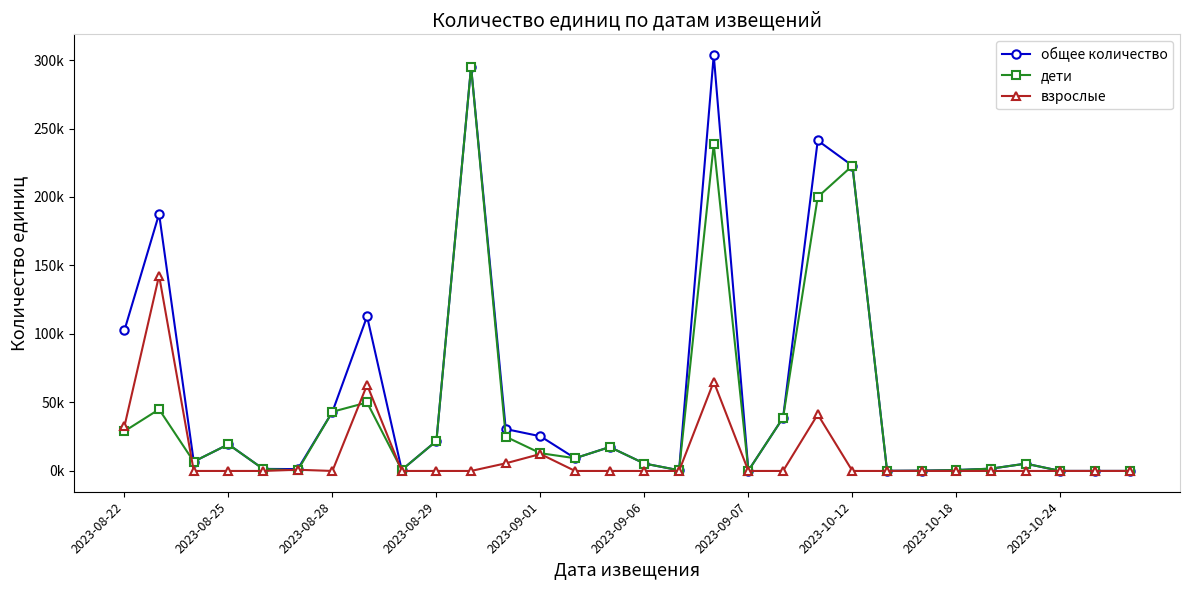

What are all the series names shown in the legend?

общее количество, дети, взрослые